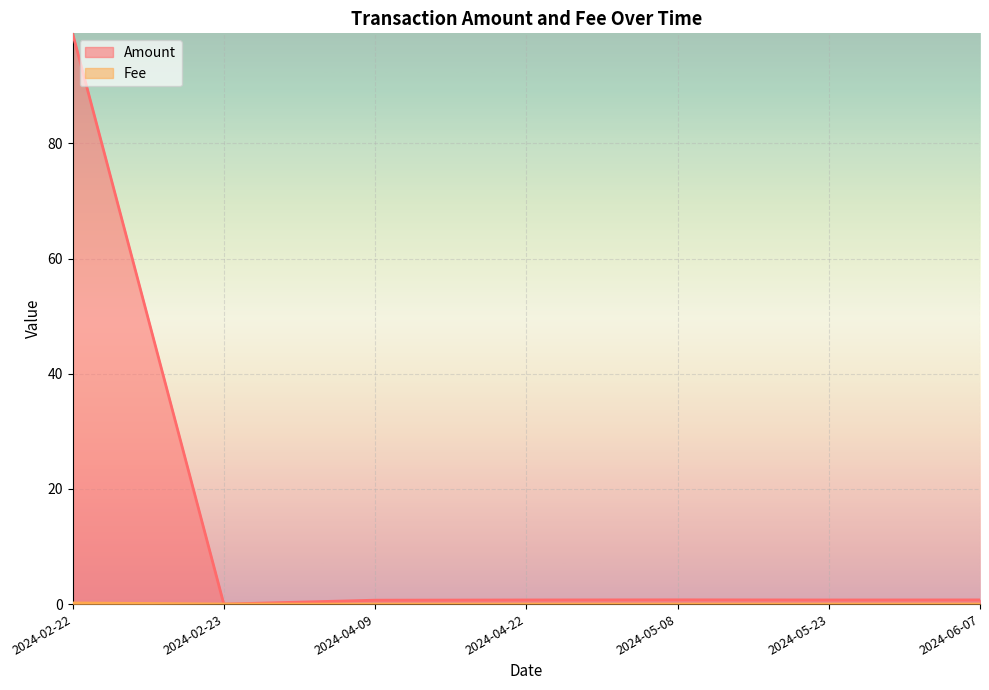

What is the difference between the highest and lowest values at 2024-06-07?

0.7